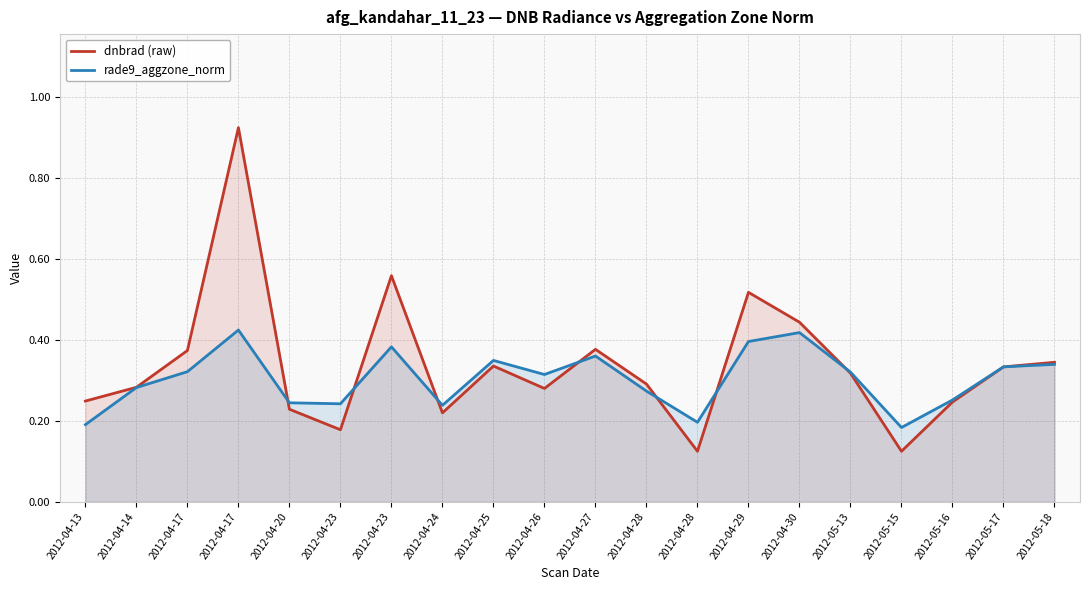

What is the maximum value for dnbrad (raw)?

0.9